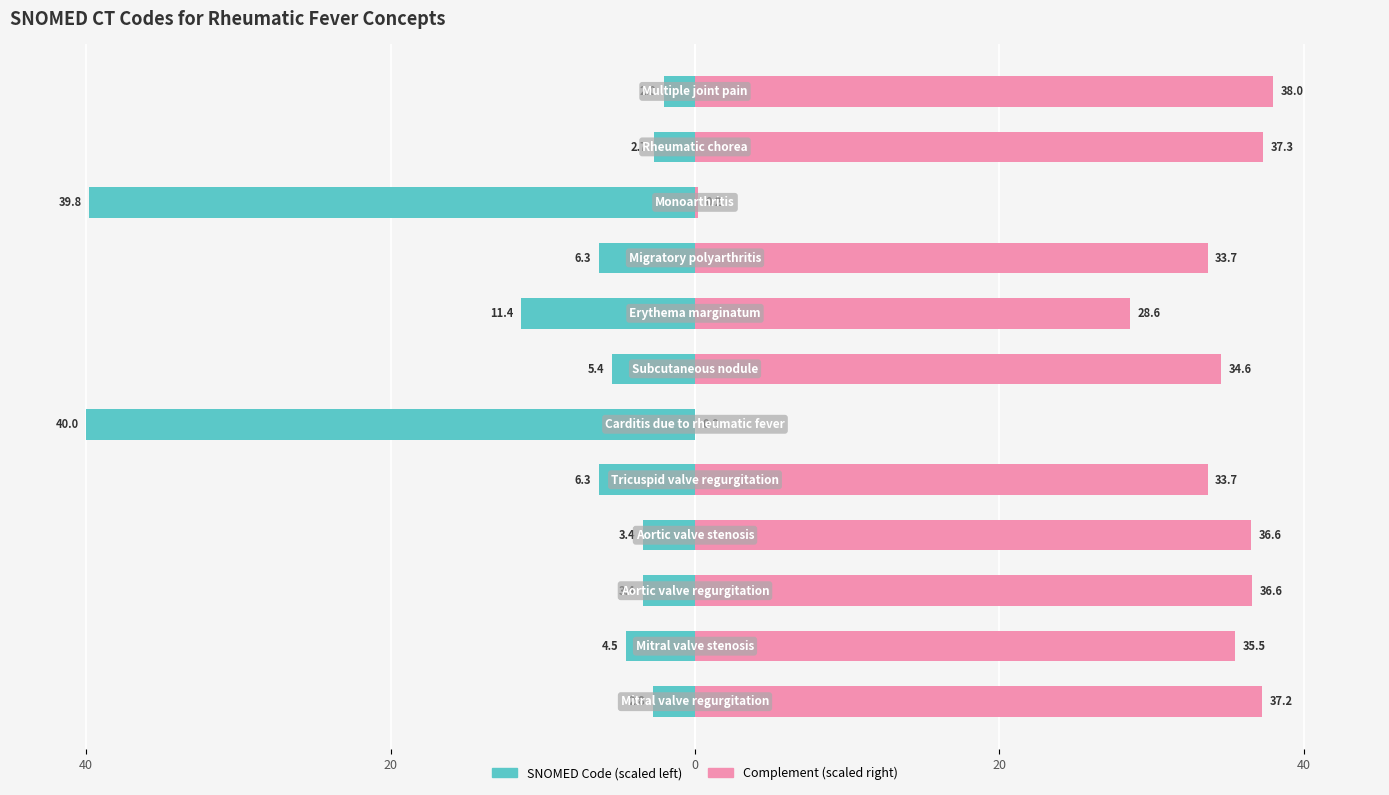

Is it true that SNOMED Code (scaled) equals -10.8 at 5?

False